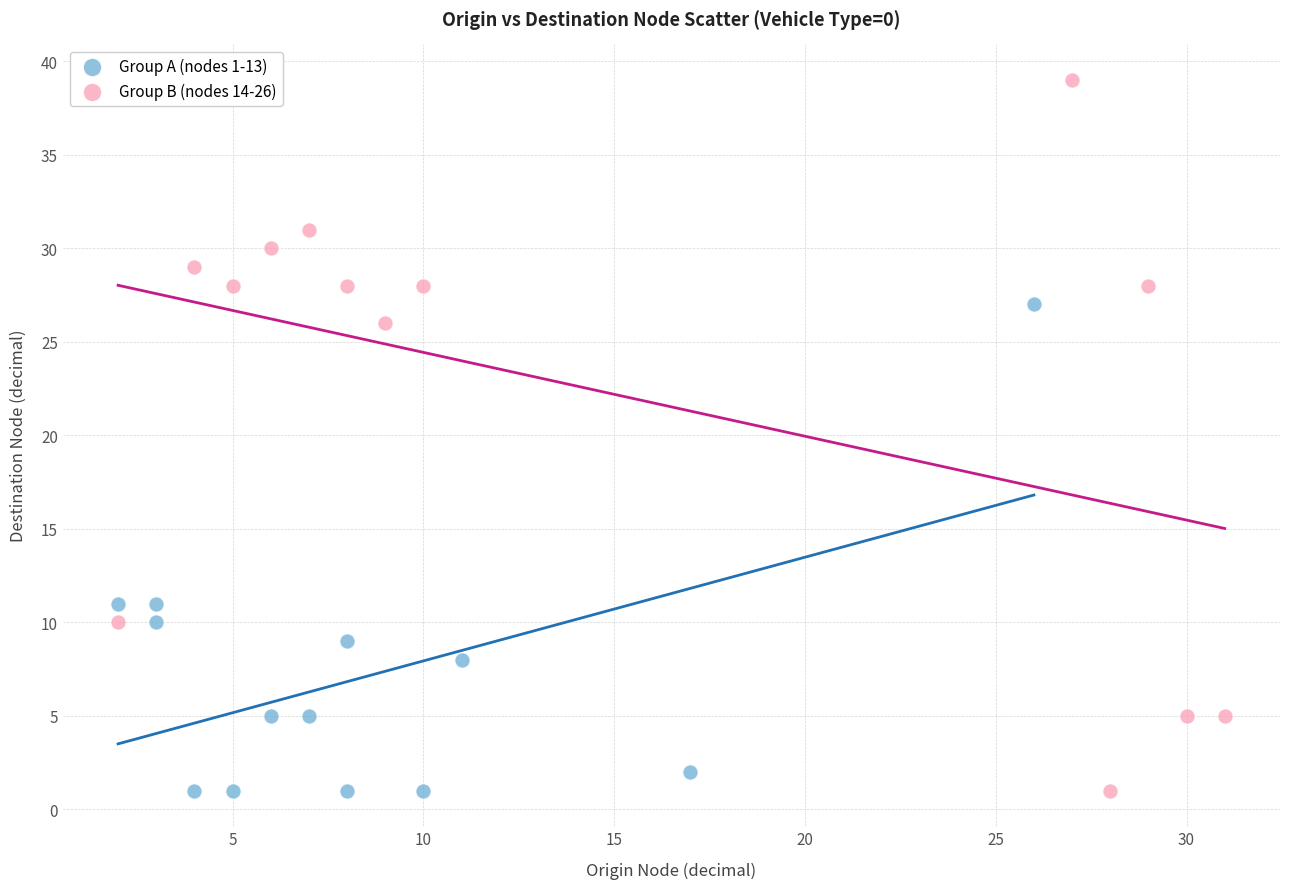

Which series has the largest Y range (max minus min)?

Group B (nodes 14-26)